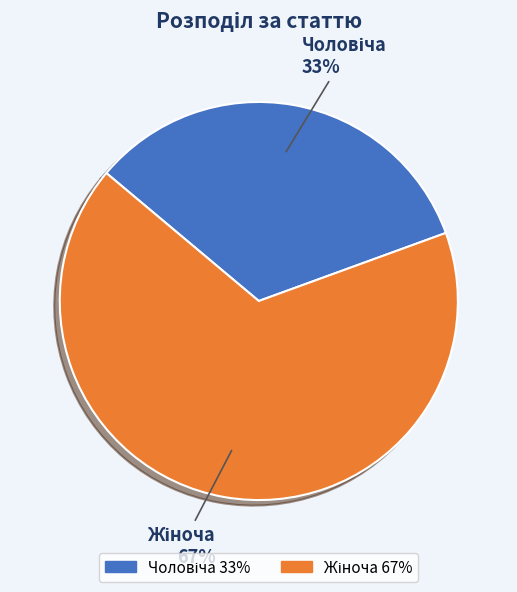

To the nearest percent, what is the average slice percentage?

50%